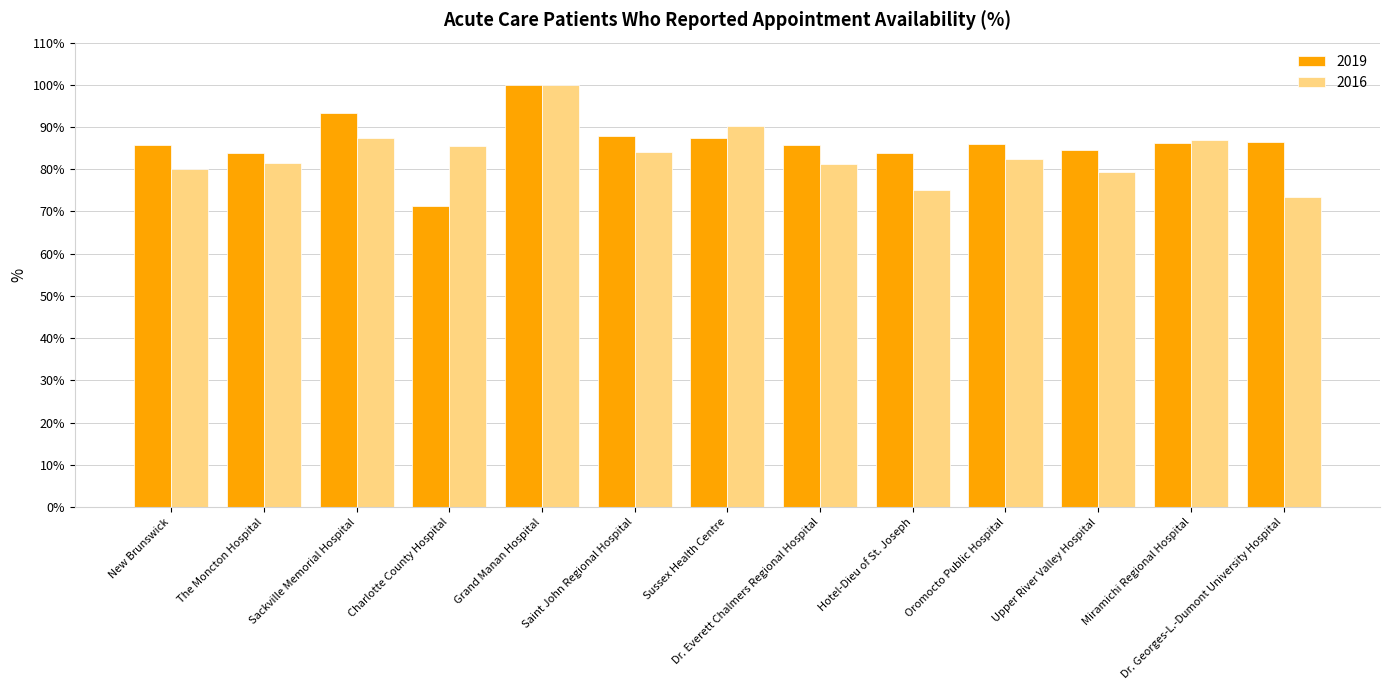

At which category is the sum across all series the highest?

Grand Manan Hospital